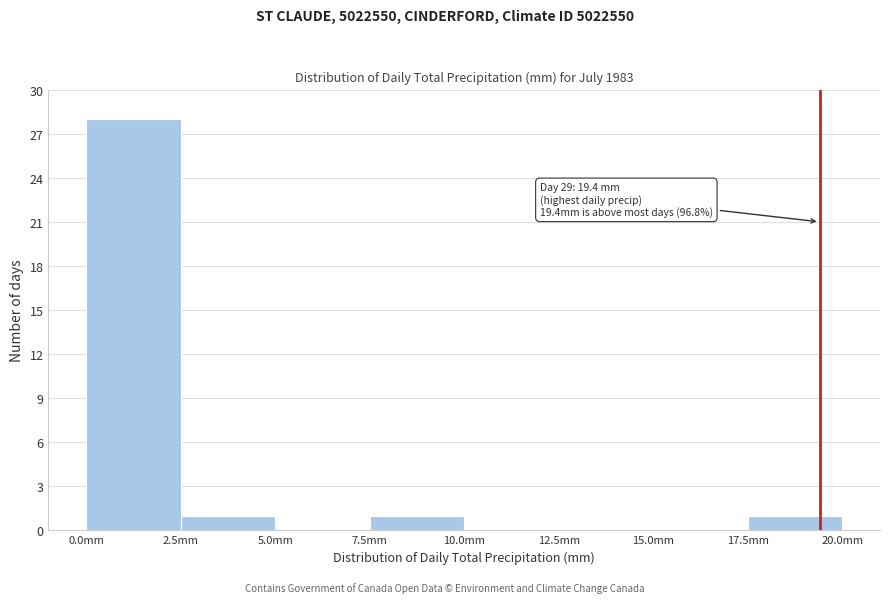

Over which range of the x-axis is the bar tallest?

0.0 to 2.5